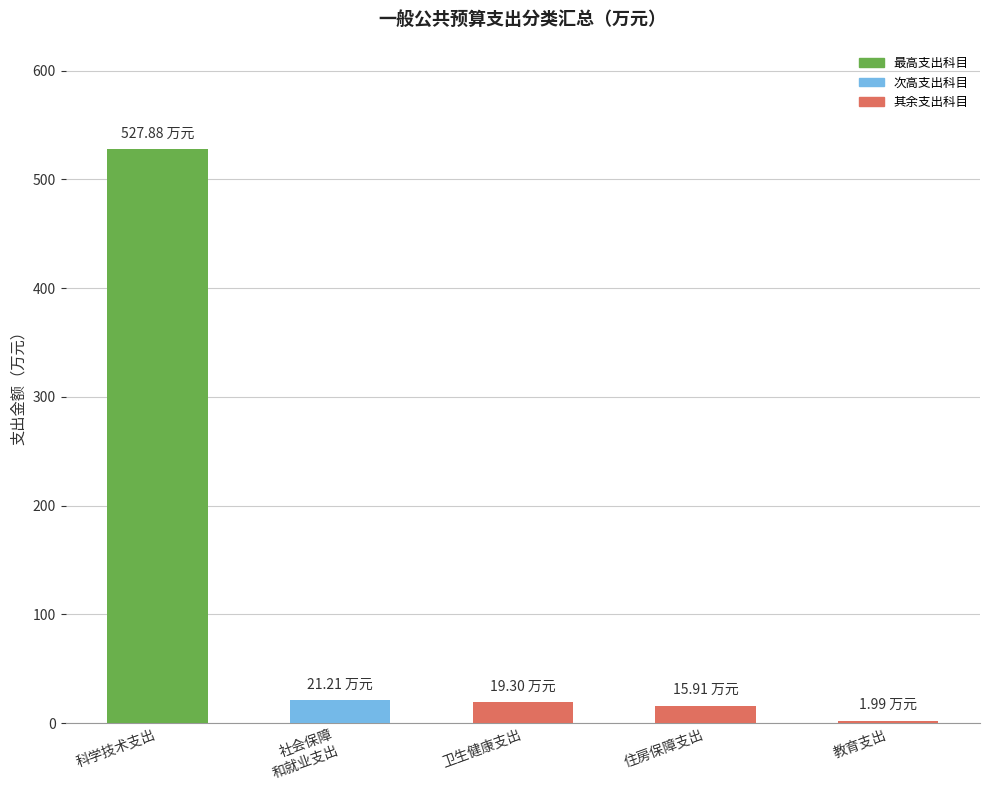

What is the difference between the values at 卫生健康支出 and 科学技术支出?

508.6